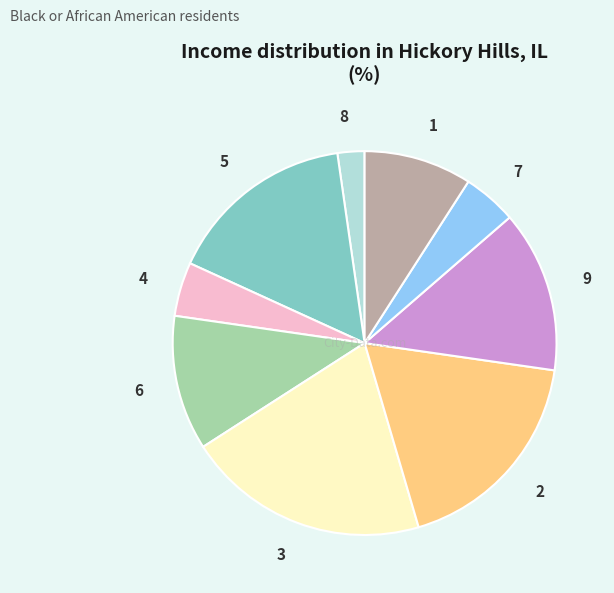

Do 9 and 8 together represent more than half of the pie?

No